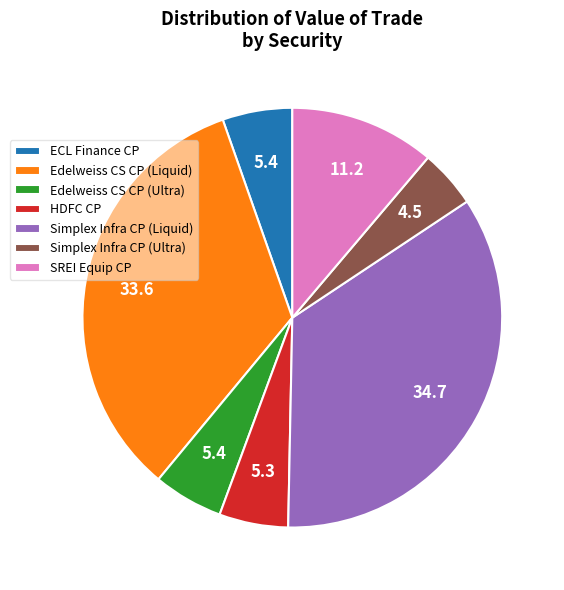

Count the number of slices in the pie.

7